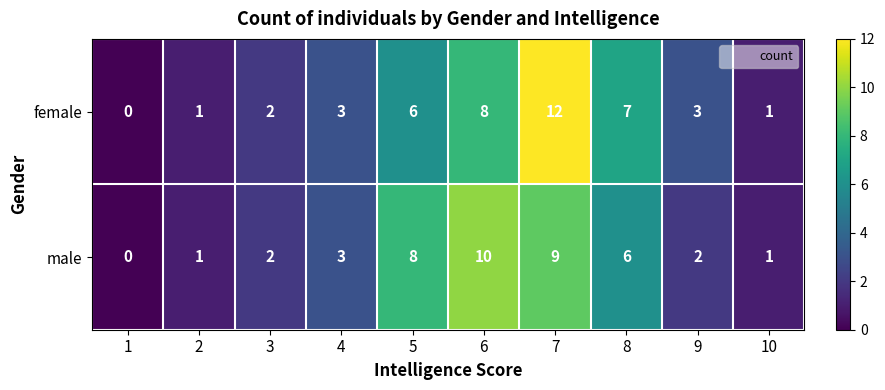

Which series changed the most between 3 and 6?

male